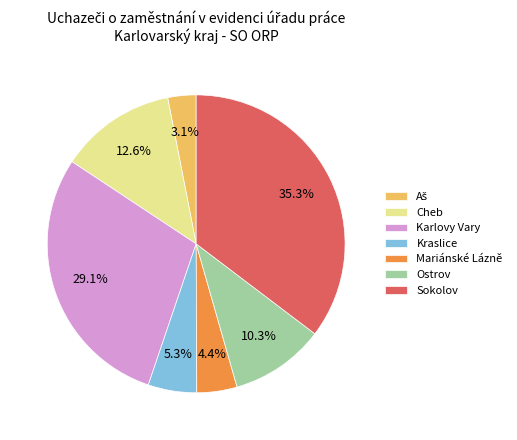

Between Kraslice and Cheb, which is larger?

Cheb